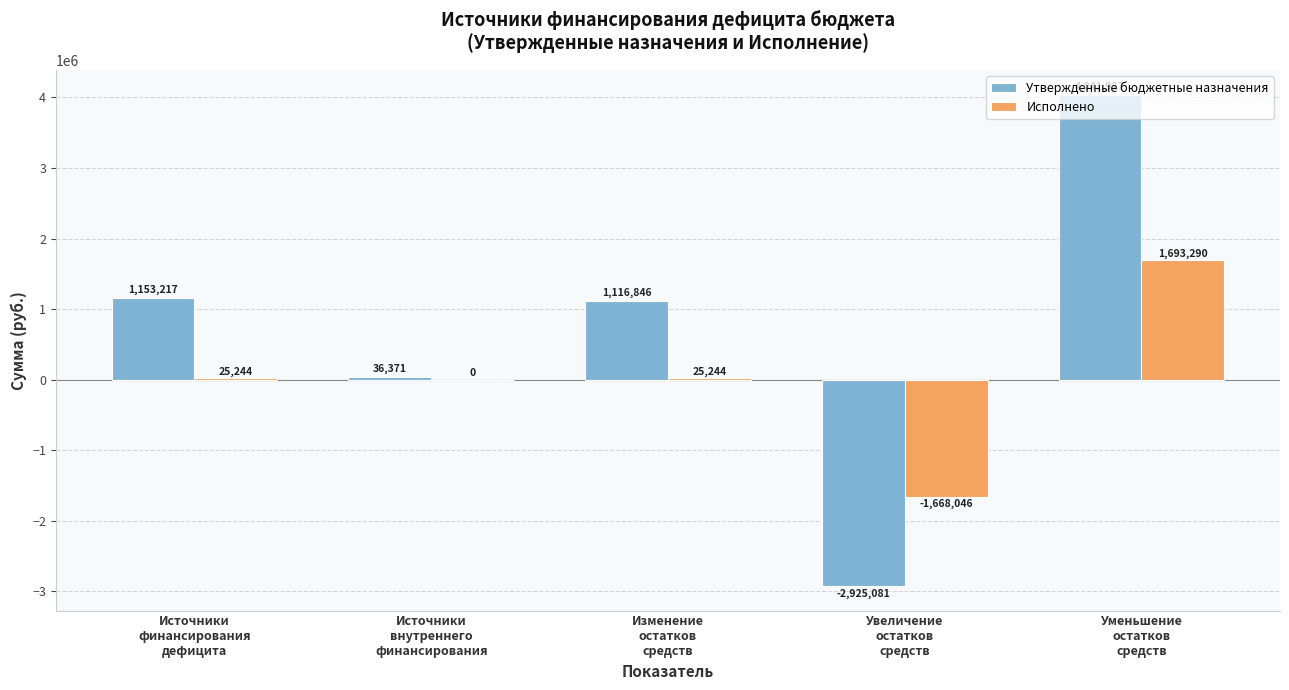

Which series has the largest total across all categories?

Утвержденные бюджетные назначения